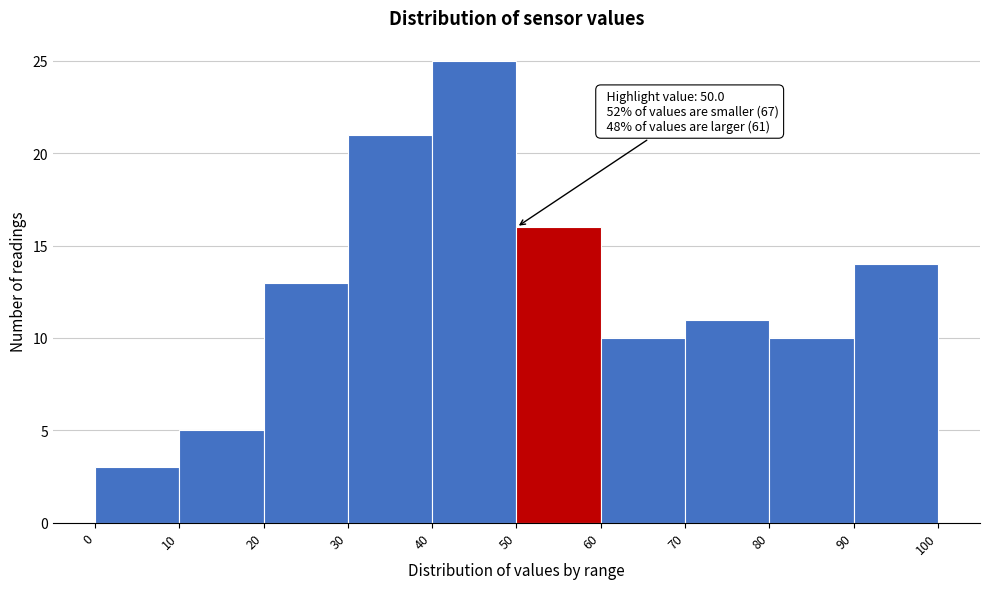

Which range on the x-axis has the tallest bar?

40 to 50